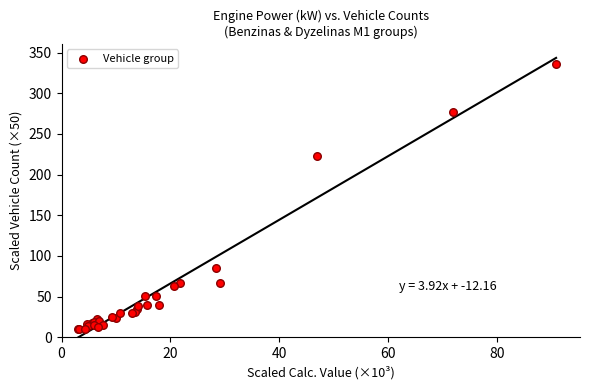

What Y value in the scatter plot is closest to 173?

223.5